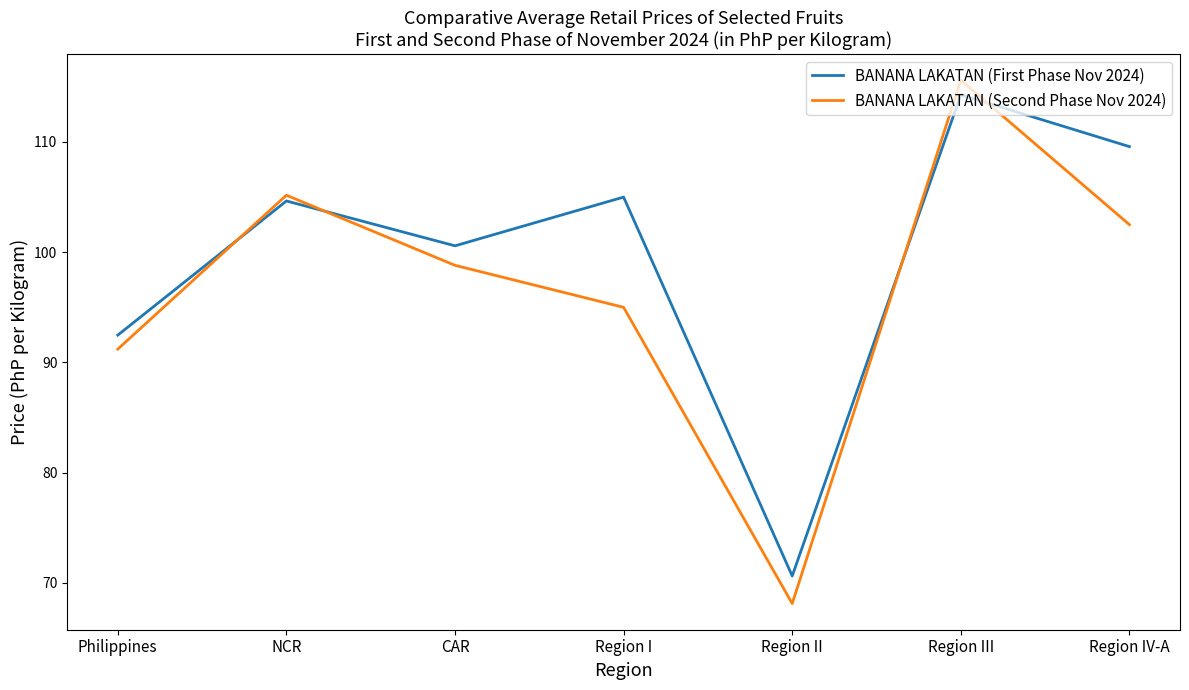

What is the difference between the BANANA LAKATAN (Second Phase Nov 2024) values at Region IV-A and Philippines?

11.3